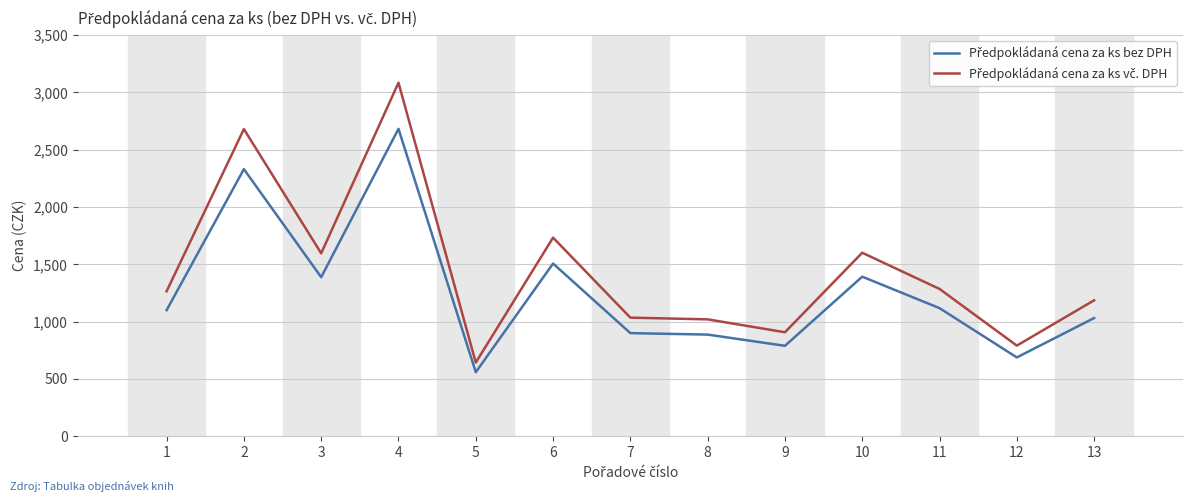

At which category is the sum across all series the highest?

4